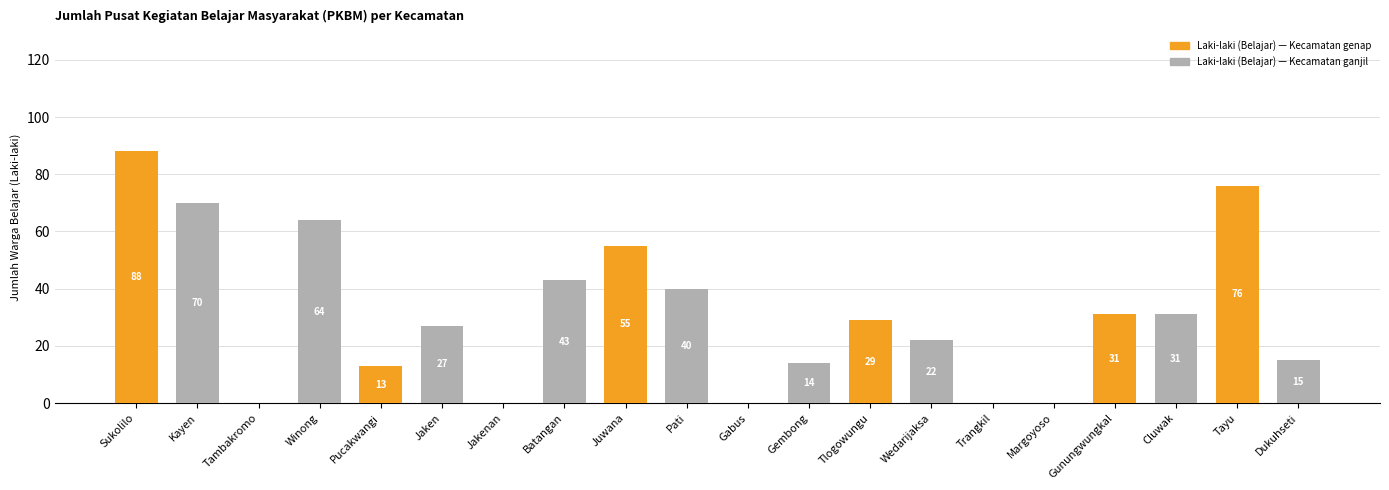

Reading left to right, what are all the values shown in this chart?

Sukolilo=88	Kayen=70	Tambakromo=0	Winong=64	Pucakwangi=13	Jaken=27	Jakenan=0	Batangan=43	Juwana=55	Pati=40	Gabus=0	Gembong=14	Tlogowungu=29	Wedarijaksa=22	Trangkil=0	Margoyoso=0	Gunungwungkal=31	Cluwak=31	Tayu=76	Dukuhseti=15